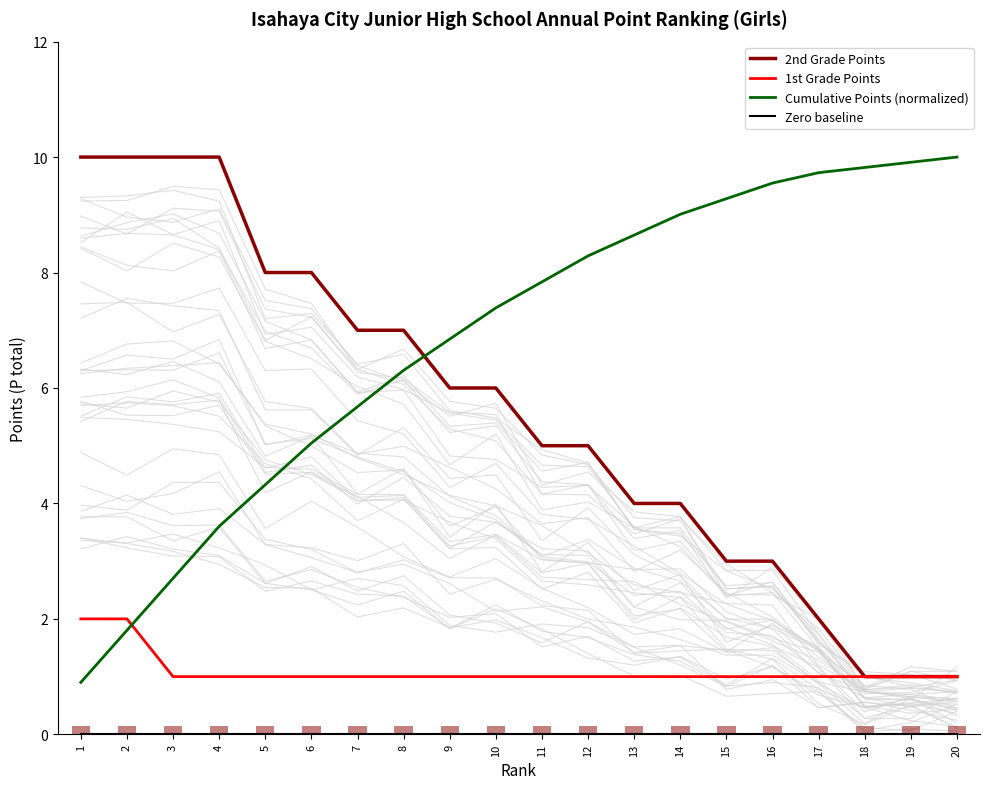

How many groups of bars are there?

20